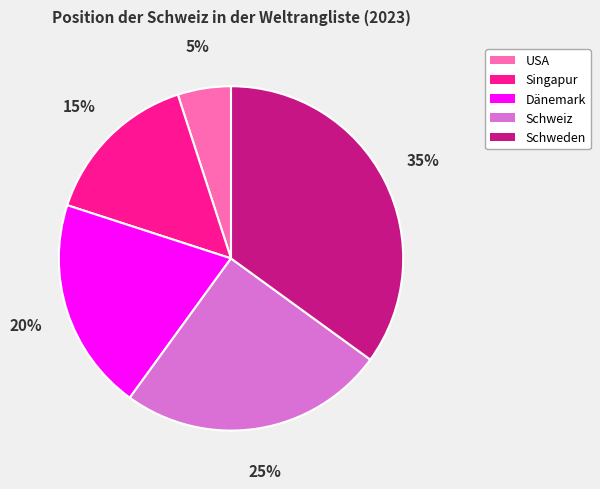

Is the sum of USA and Singapur greater than half?

No